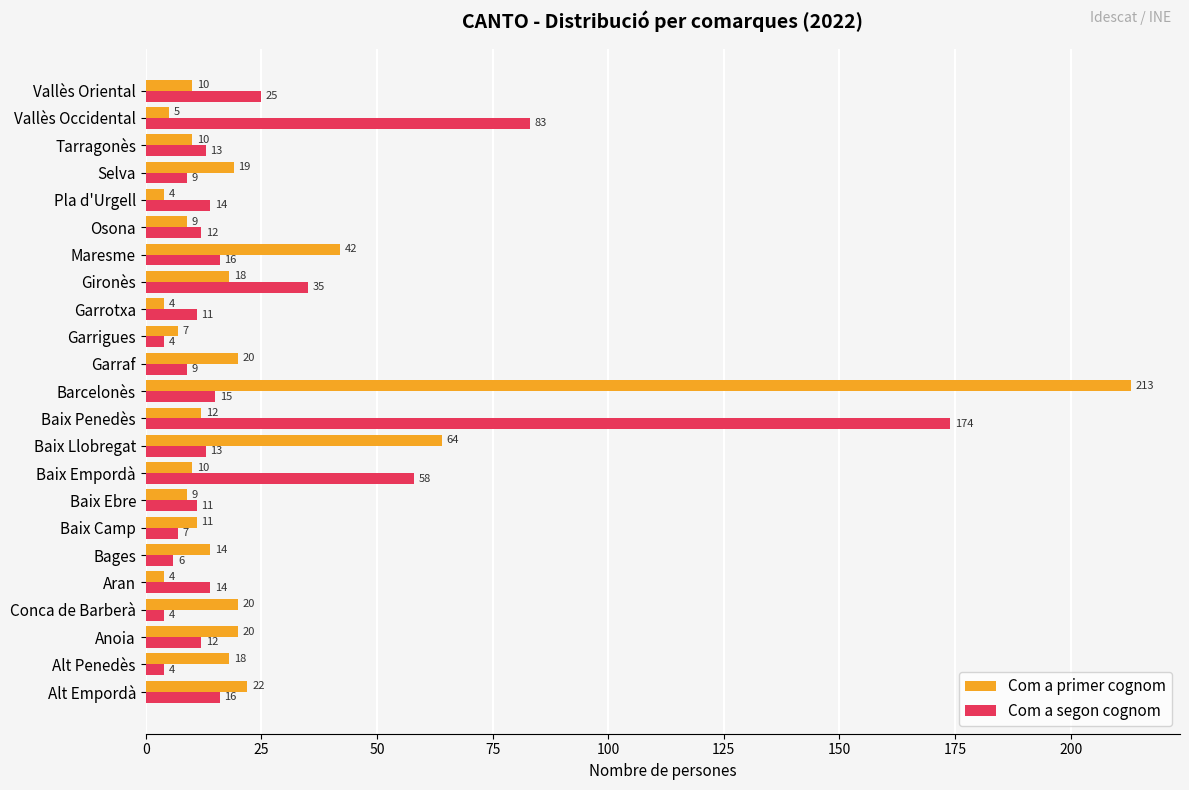

What is the difference between the maximum and minimum values in the Com a segon cognom series?

170